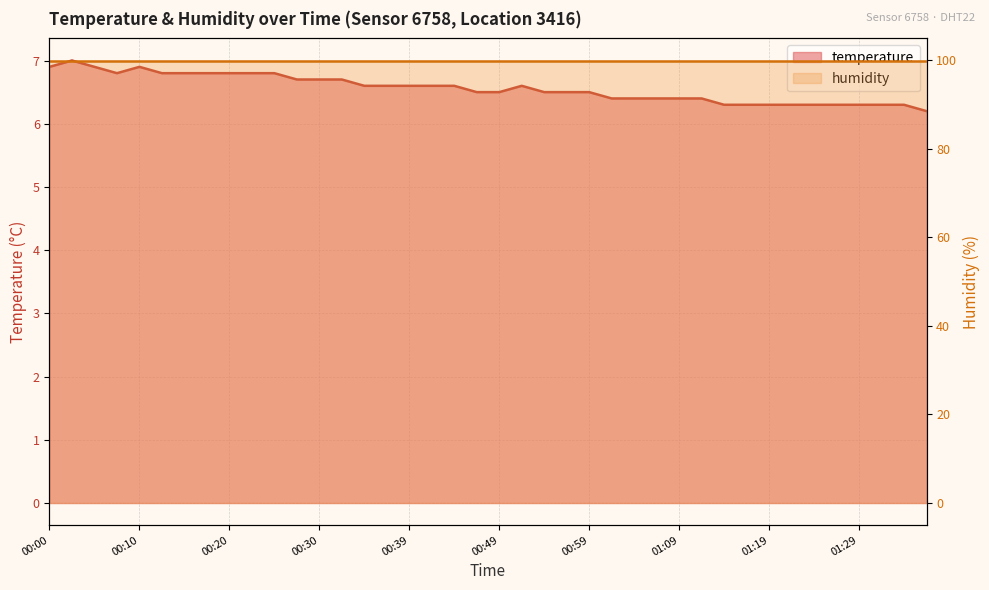

How many values are between 6 and 7?

40